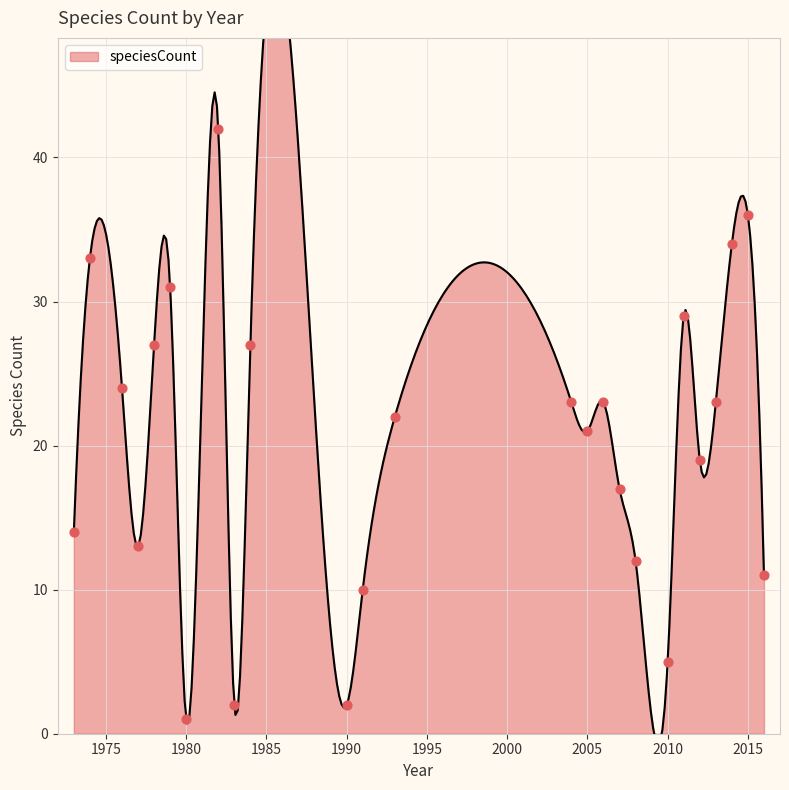

Between 1982 and 1993, which is larger?

1982